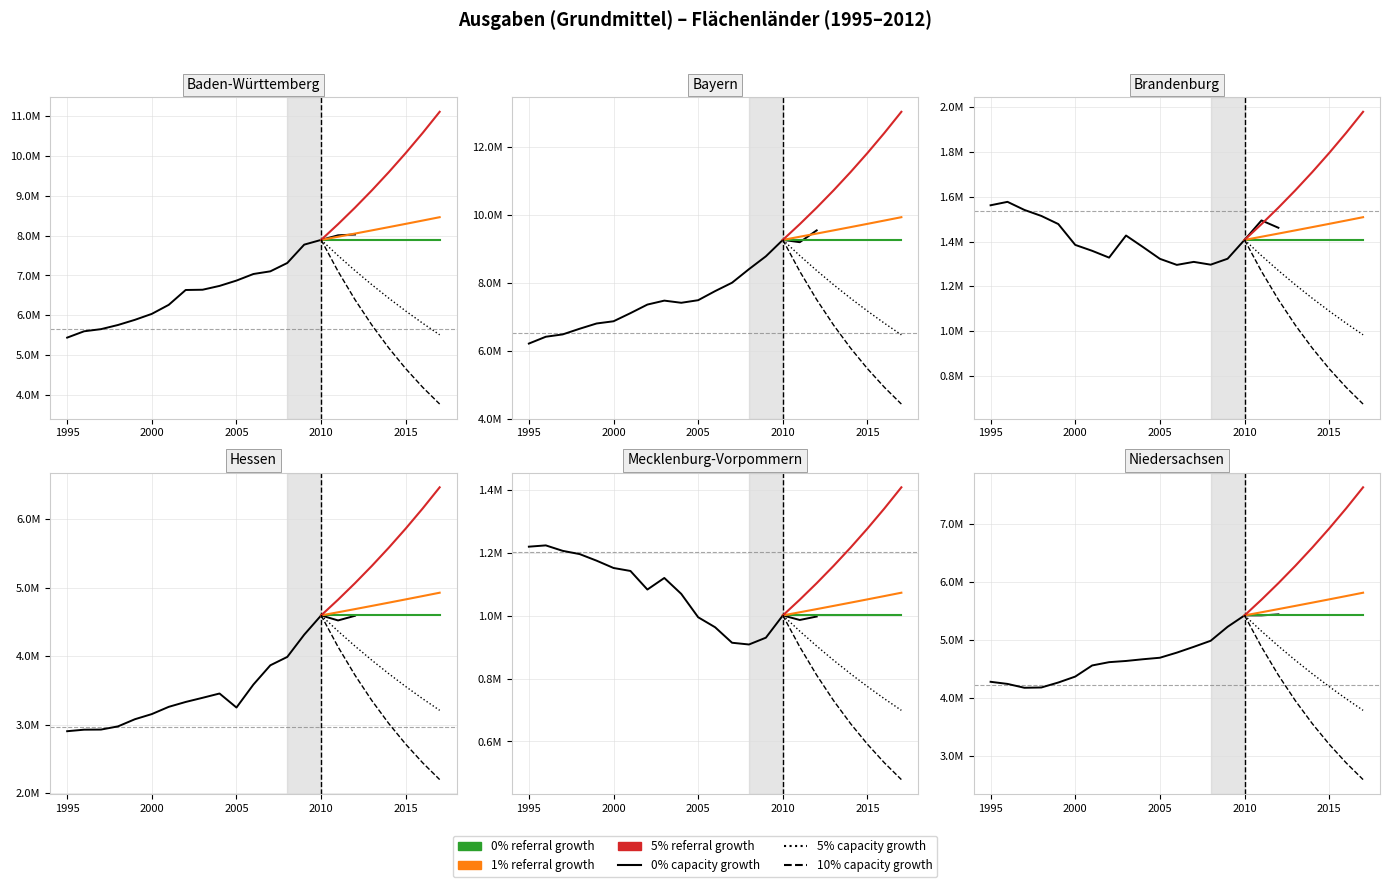

List the series in order of their peak value, lowest first.

Mecklenburg-Vorpommern, Brandenburg, Hessen, Niedersachsen, Baden-Württemberg, Bayern